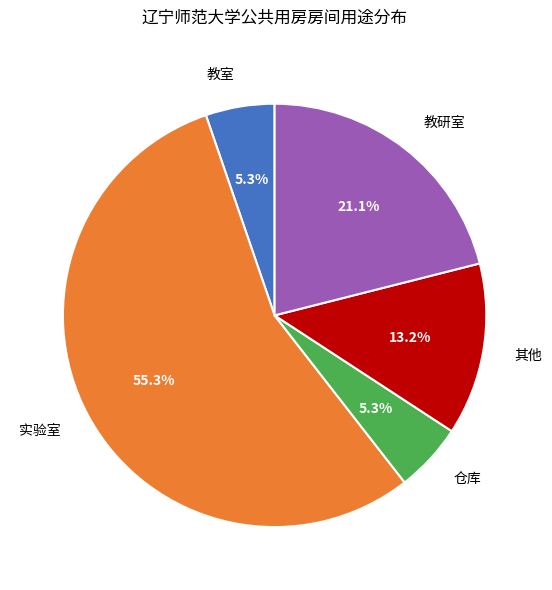

Does 实验室 account for over 50% of the chart?

Yes